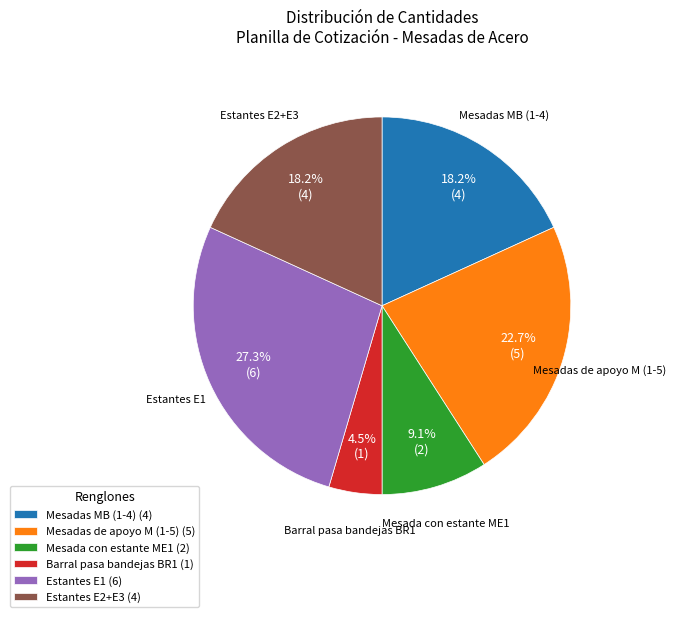

What is the largest slice in the pie chart?

Estantes E1 (6)